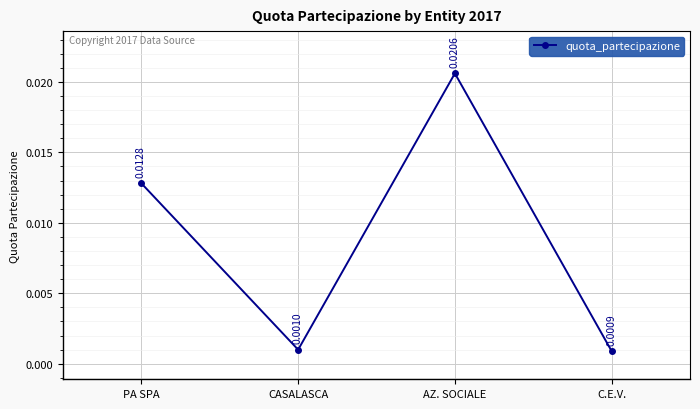

List the labels in order of value, largest first.

AZ. SOCIALE, PA SPA, CASALASCA, C.E.V.